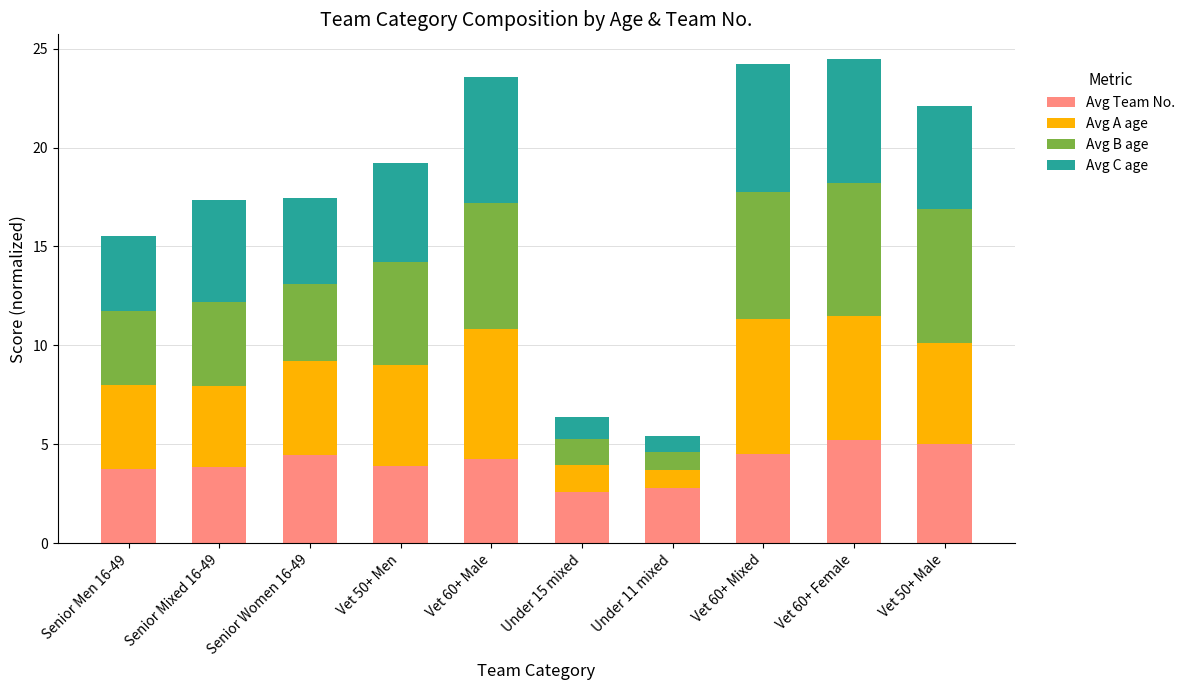

What is the average value of the Avg Team No. series?

4.0